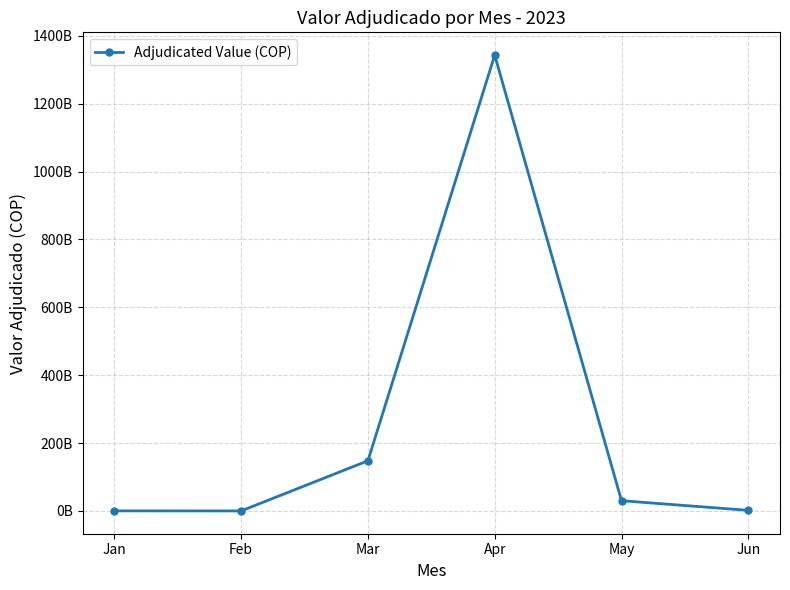

Which label corresponds to the smallest value in the chart?

Feb